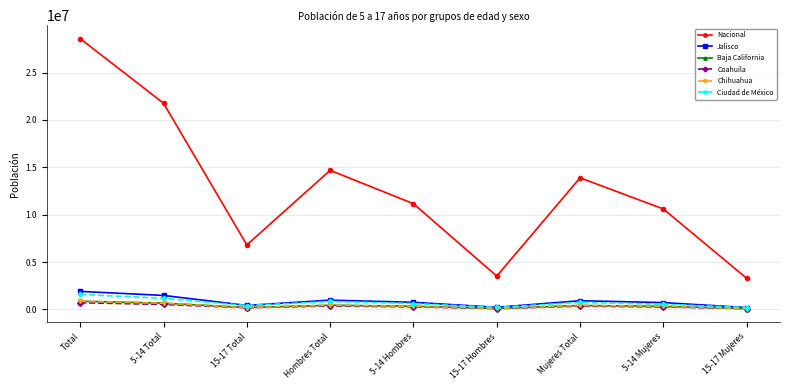

Which series has the widest spread of values?

Nacional